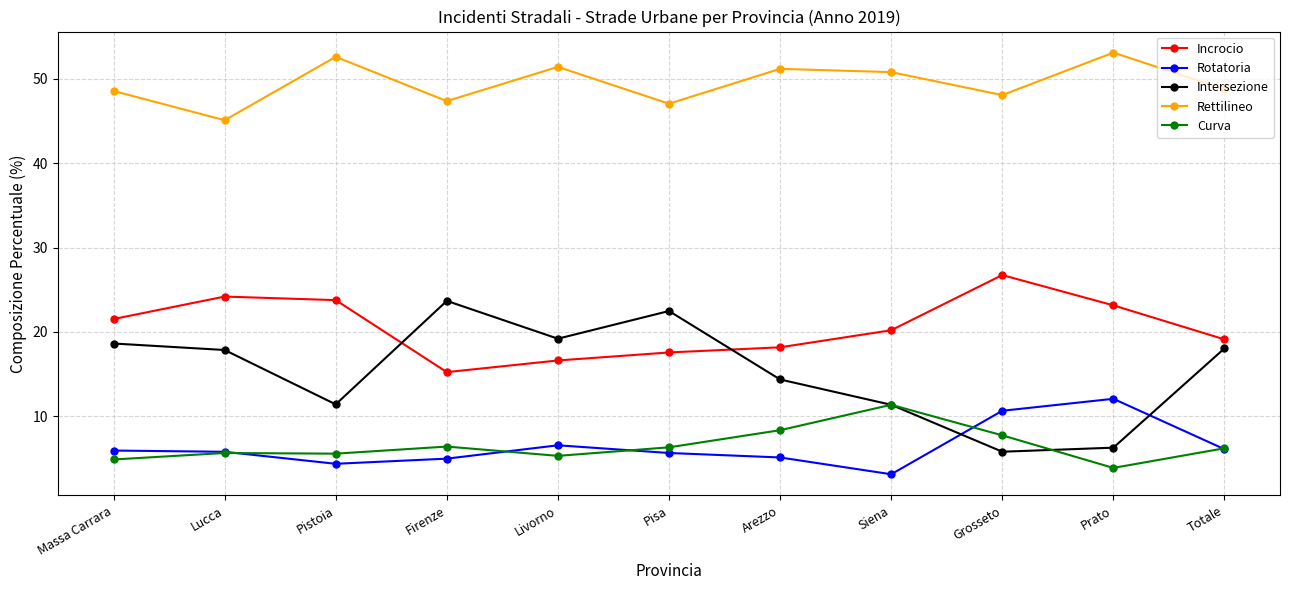

How many times do Rotatoria and Intersezione cross each other?

2